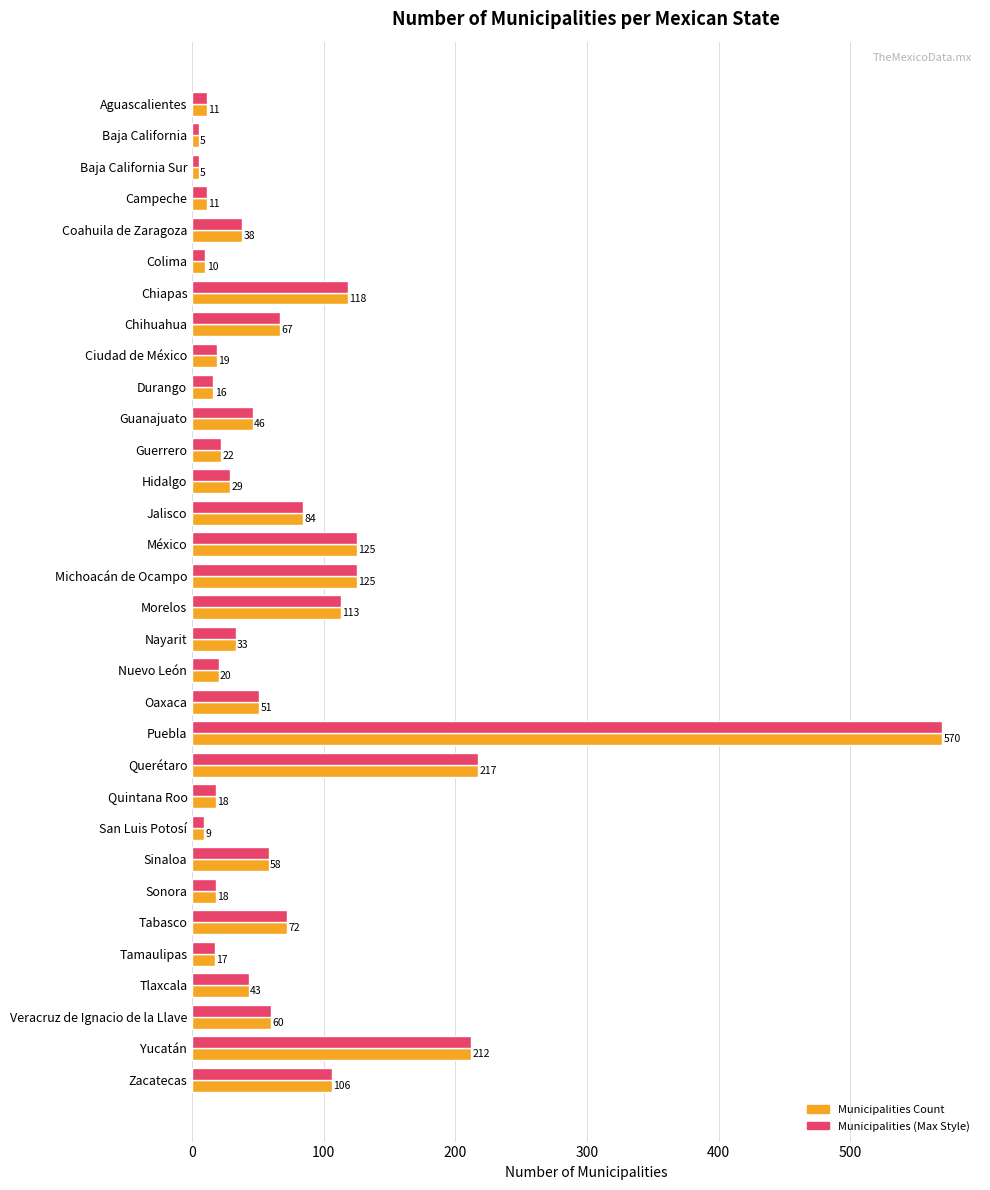

Which category has the highest value across all series?

Puebla